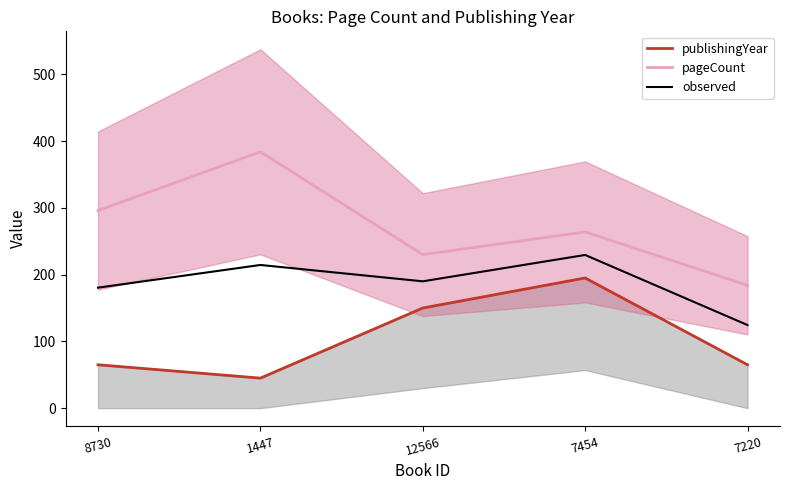

What position from the right is 7454?

2